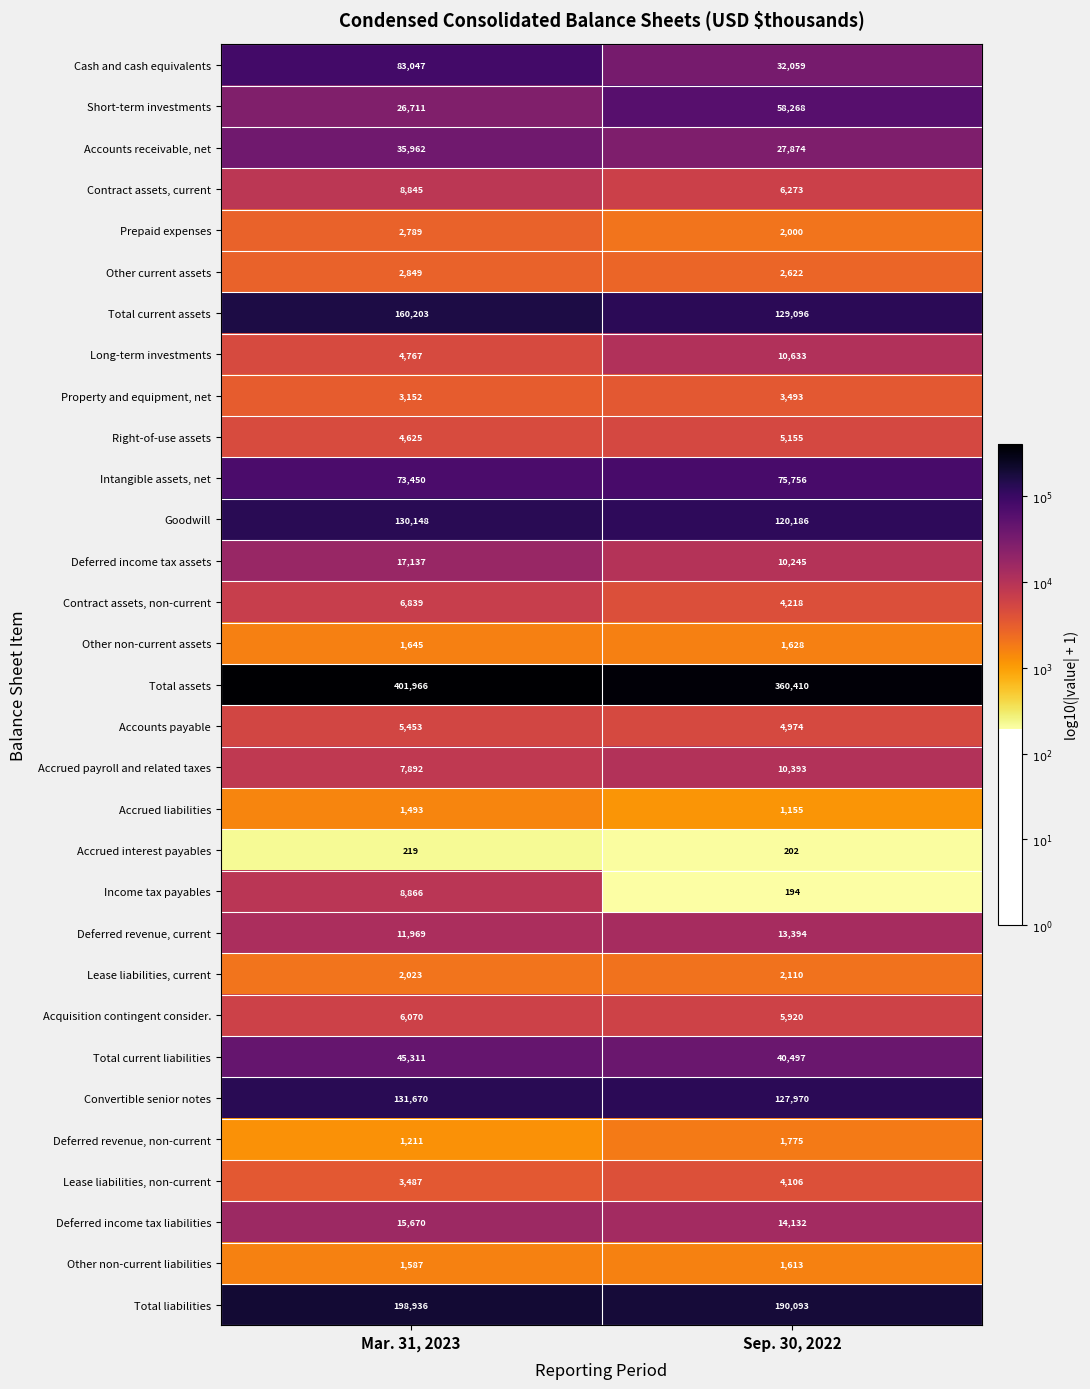

What is the maximum value shown in the chart?

401966